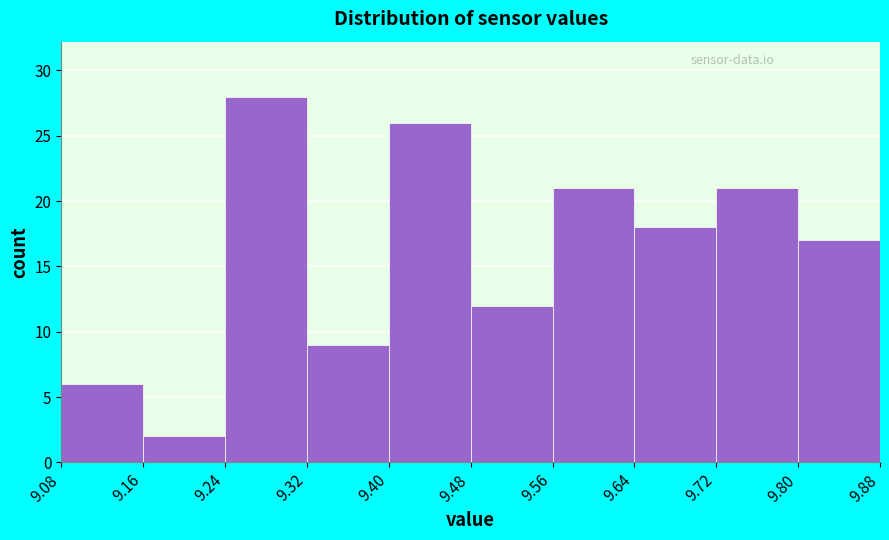

How tall is the bar that spans 9.80 to 9.88 on the x-axis? The values are not printed on the chart, so give them approximately, as read against the axis.

17